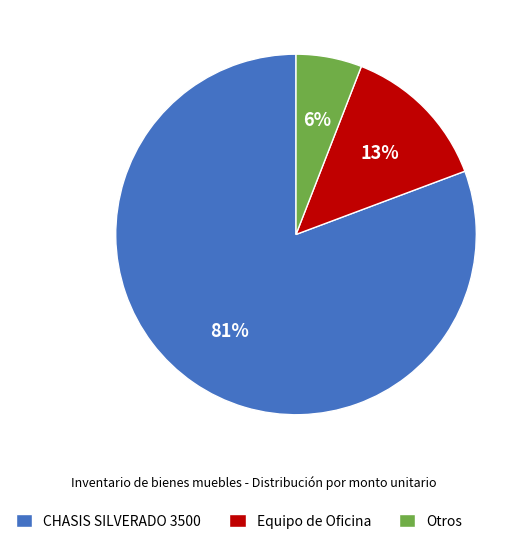

Between Otros and CHASIS SILVERADO 3500, which is larger?

CHASIS SILVERADO 3500